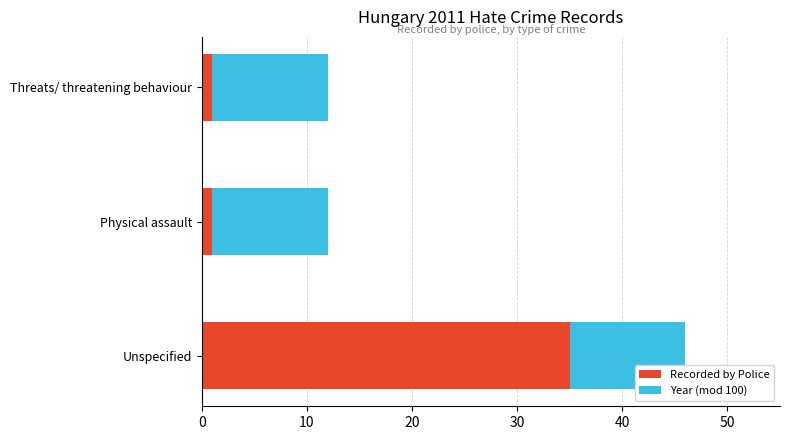

Count the number of data series in this chart.

2